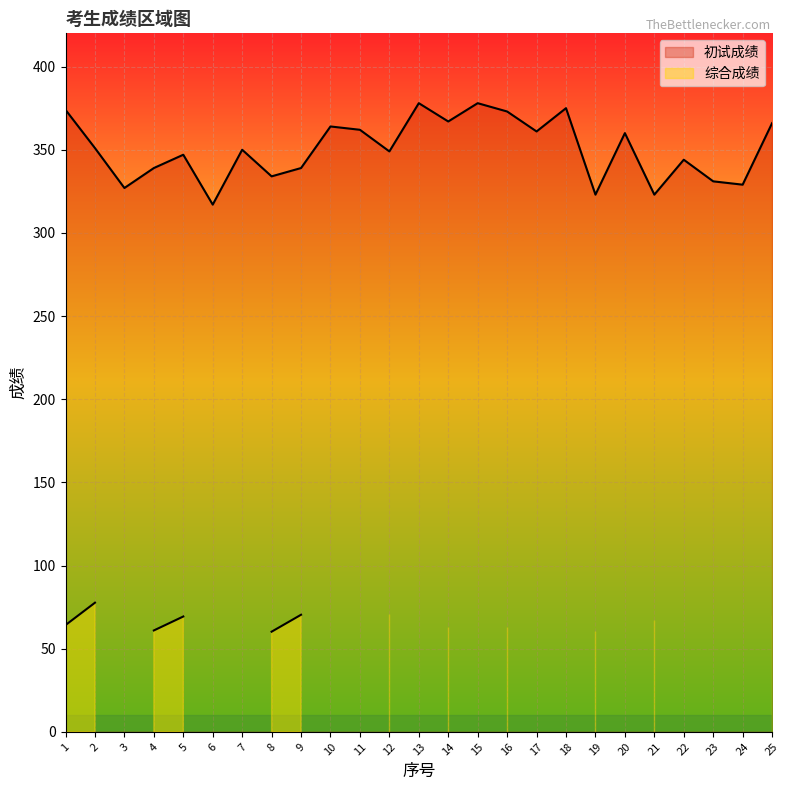

How many points are higher than both their immediate neighbors (excluding endpoints)?

8